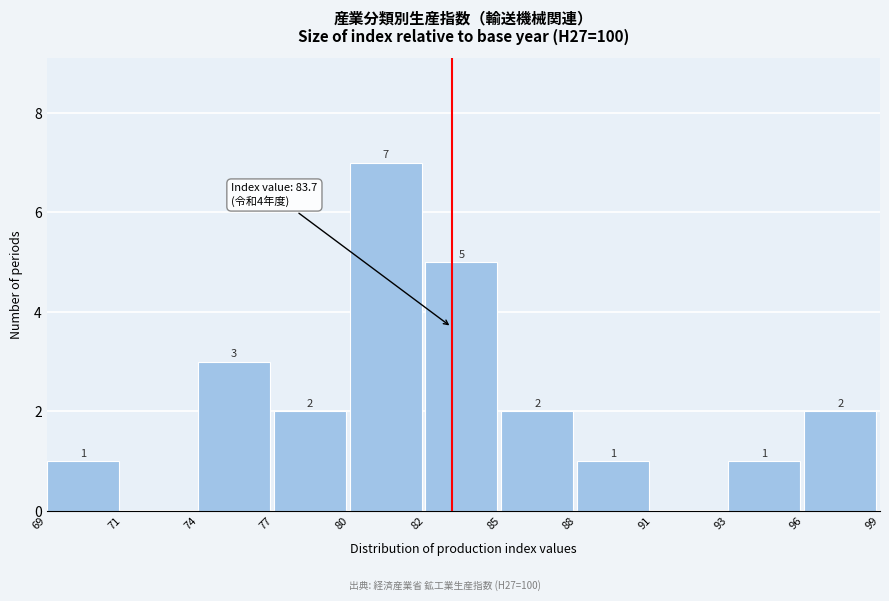

Reading left to right, transcribe all the data shown in this chart.

69=1	71=0	74=3	77=2	80=7	82=5	85=2	88=1	91=0	93=1	96=2